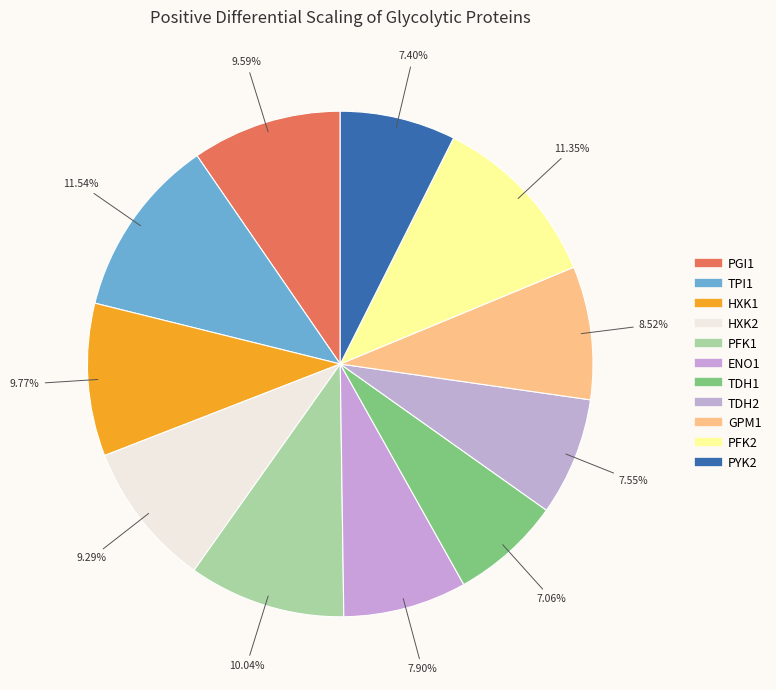

Is there any slice that represents more than half of the pie?

No